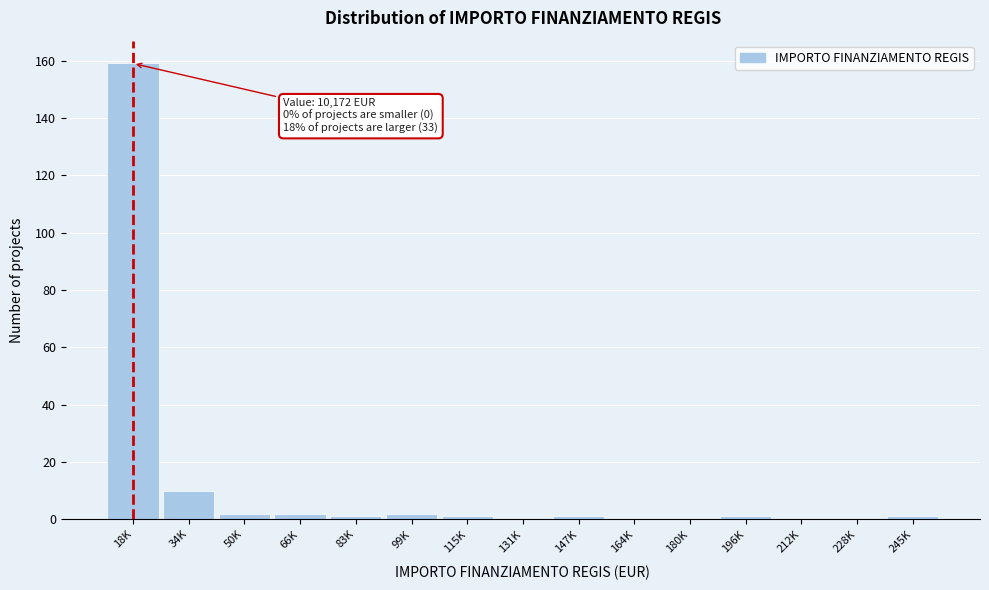

Reading right to left, extract all data points from this chart.

245K=1	228K=0	212K=0	196K=1	180K=0	164K=0	147K=1	131K=0	115K=1	99K=2	83K=1	66K=2	50K=2	34K=10	18K=159